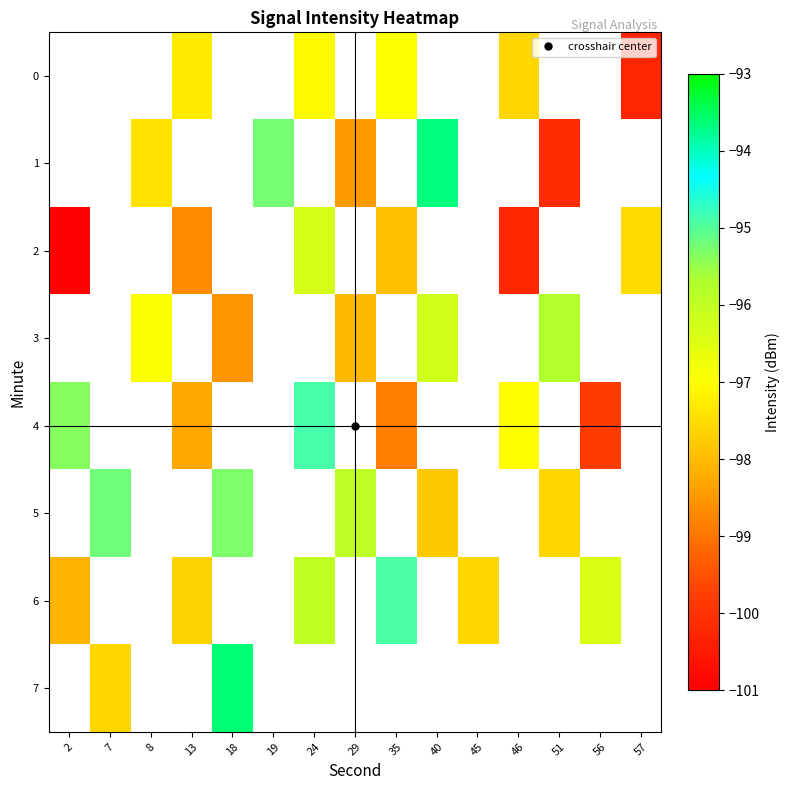

Is the value of row_0 at 45 greater than the value of row_4 at 24?

No